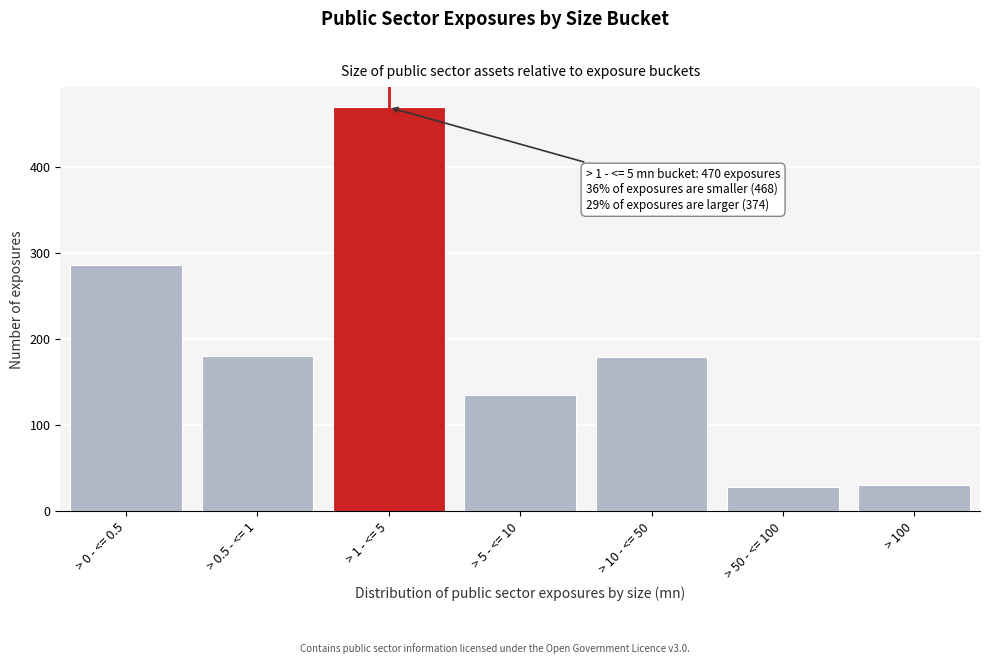

True or false: the data shows 180 at > 10 - <= 50.

True